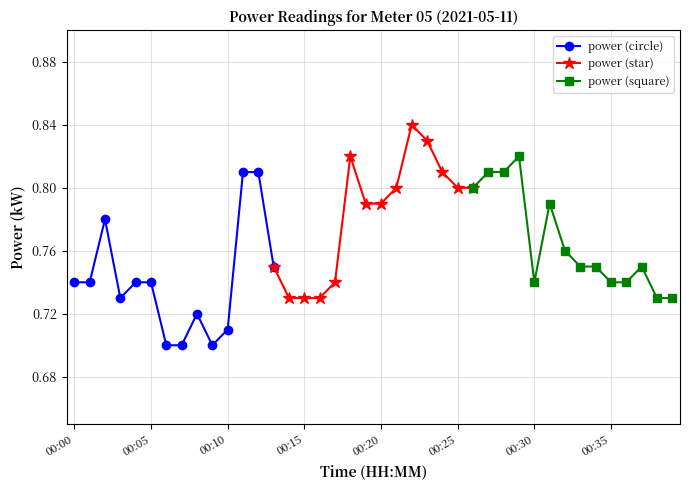

What are all the series names shown in the legend?

power (circle), power (star), power (square)